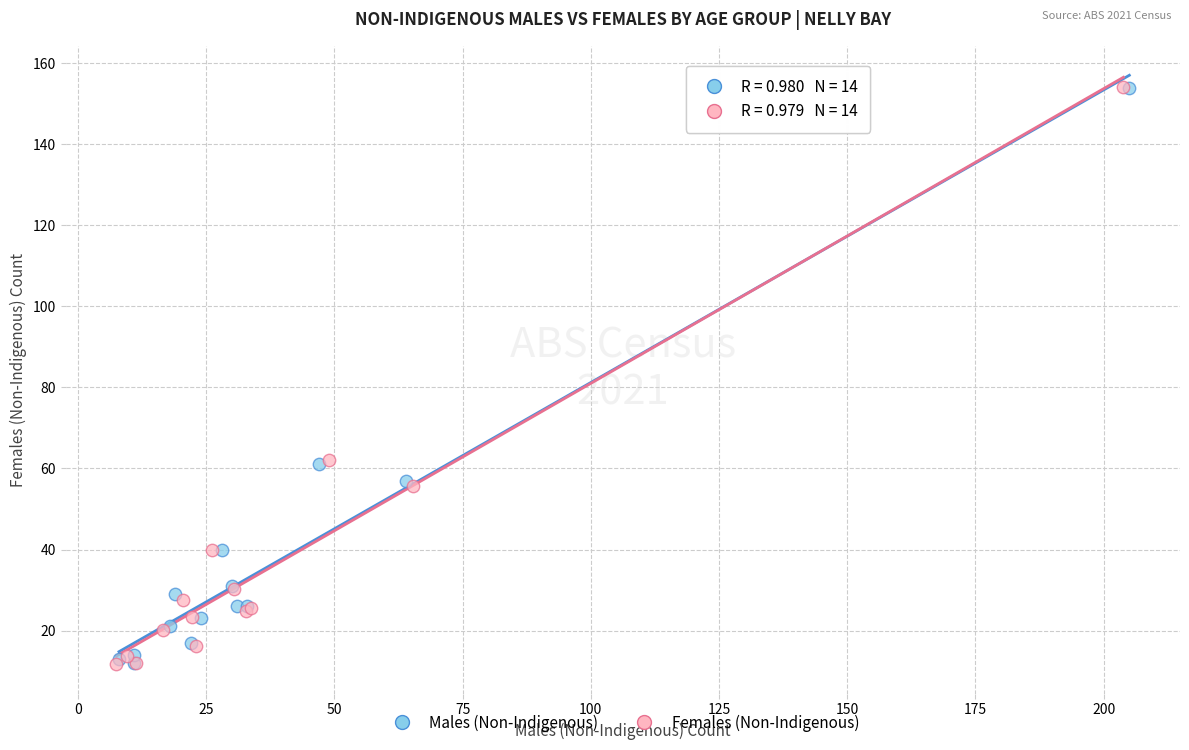

What are all the series names shown in the legend?

Males (Non-Indigenous), Females (Non-Indigenous)